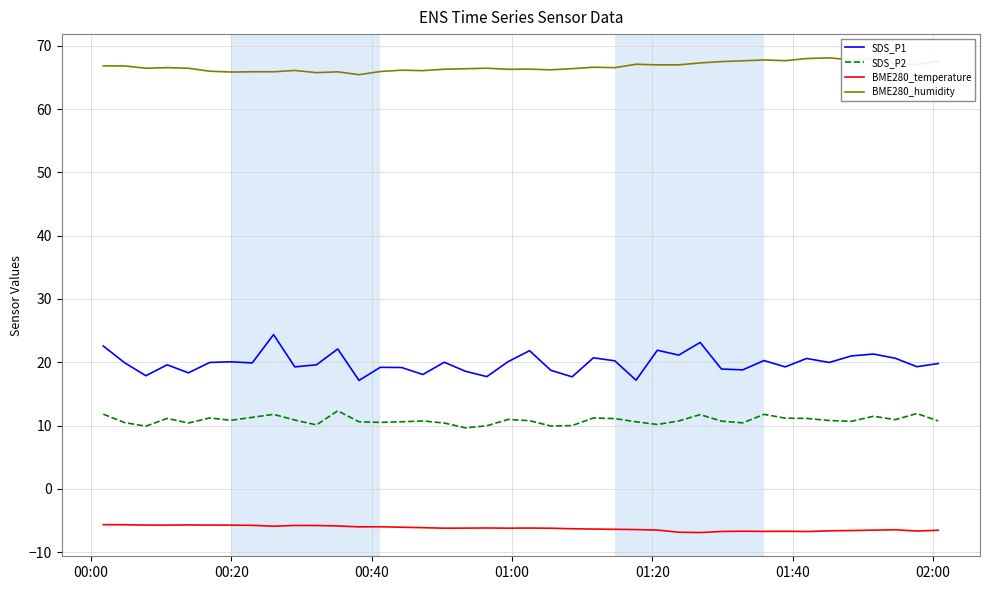

At how many categories does at least one series exceed 30?

40